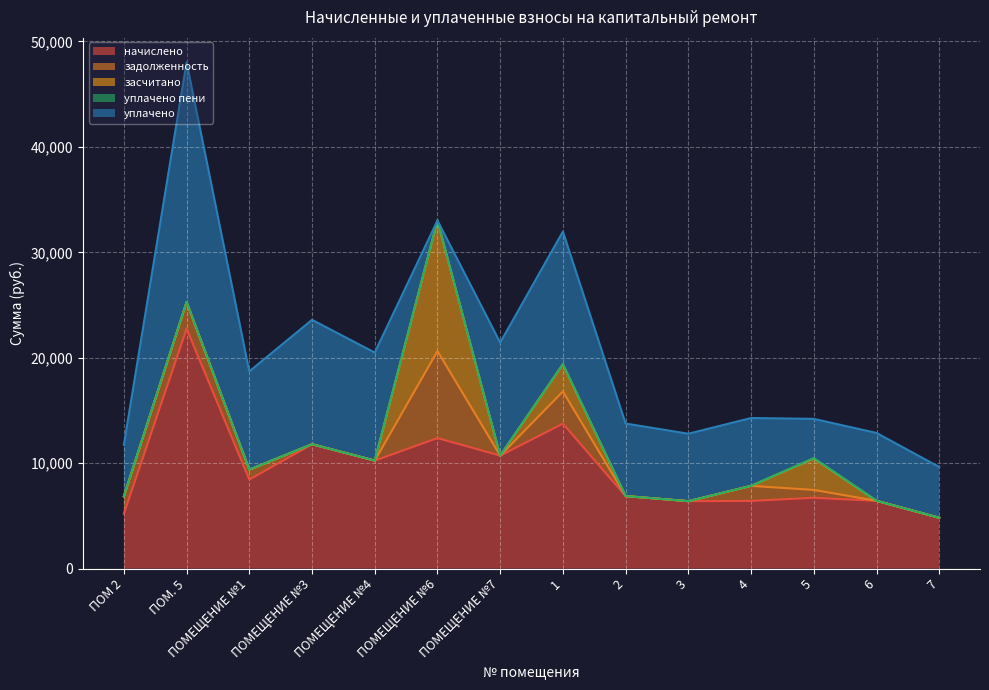

At which category is the sum across all series the highest?

ПОМ. 5